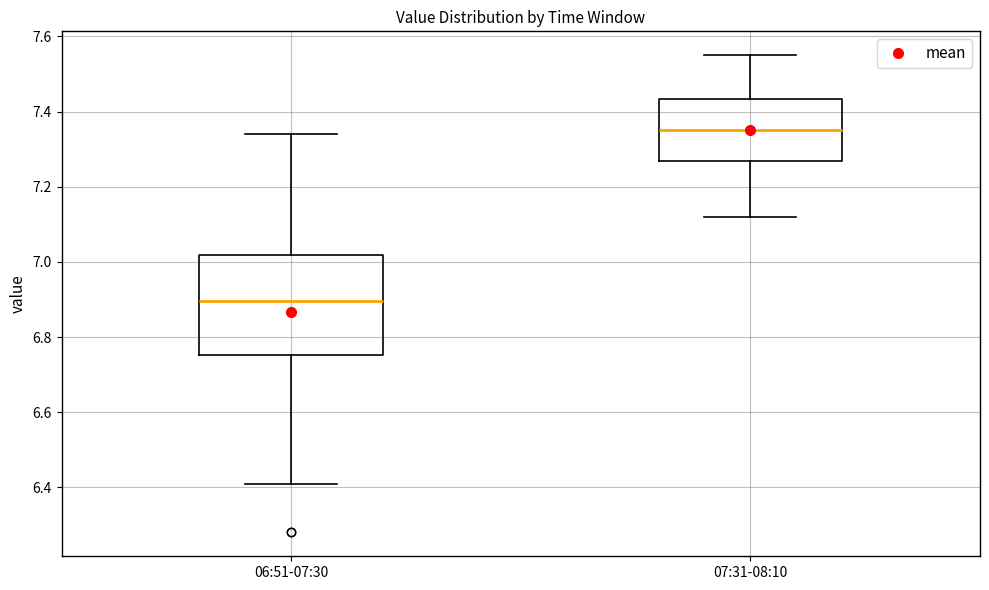

Comparing the boxes themselves (not the whiskers), which one is the tallest?

06:51-07:30